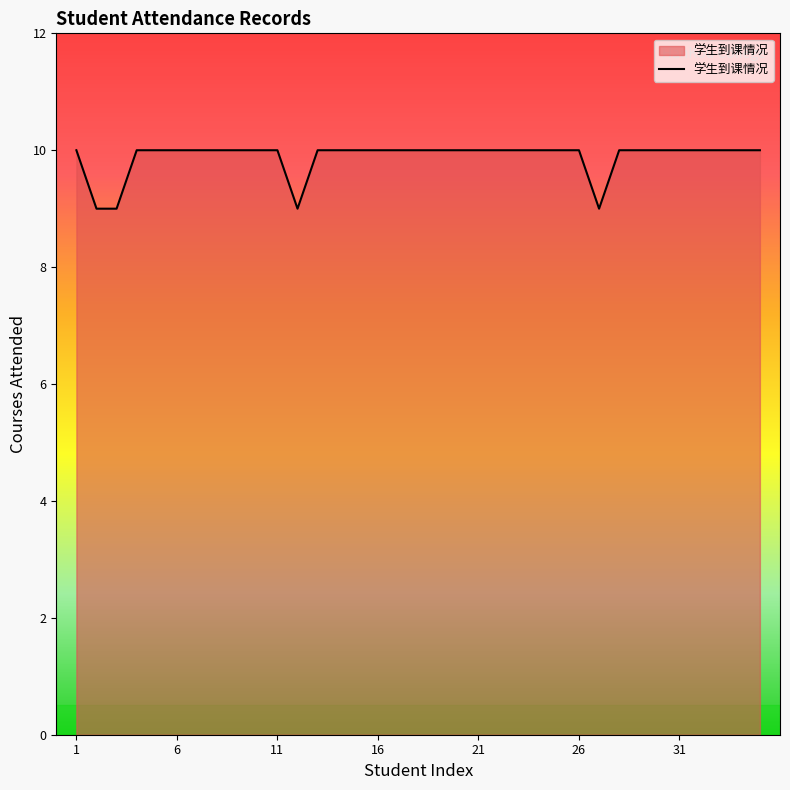

What is the maximum value shown in the chart?

10